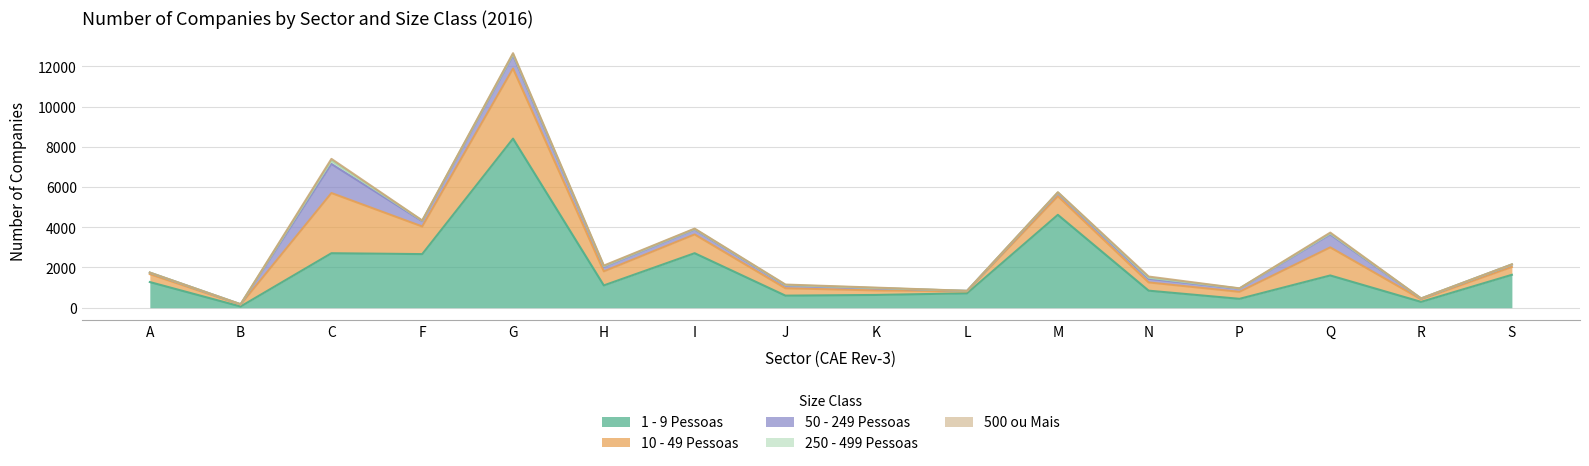

Reading left to right, list all the values displayed in this chart.

1 - 9 Pessoas: A=1276	B=61	C=2709	F=2665	G=8404	H=1109	I=2710	J=601	K=635	L=717	M=4617	N=848	P=442	Q=1604	R=291	S=1636
10 - 49 Pessoas: A=393	B=95	C=2991	F=1373	G=3485	H=699	I=932	J=366	K=224	L=101	M=925	N=409	P=349	Q=1395	R=129	S=390
50 - 249 Pessoas: A=73	B=13	C=1447	F=265	G=660	H=226	I=249	J=139	K=109	L=20	M=165	N=183	P=156	Q=644	R=35	S=121
250 - 499 Pessoas: A=5	B=3	C=162	F=25	G=58	H=29	I=20	J=23	K=13	L=1	M=22	N=51	P=11	Q=47	R=6	S=4
500 ou Mais: A=0	B=1	C=89	F=8	G=45	H=32	I=21	J=23	K=18	L=0	M=11	N=58	P=5	Q=44	R=2	S=4